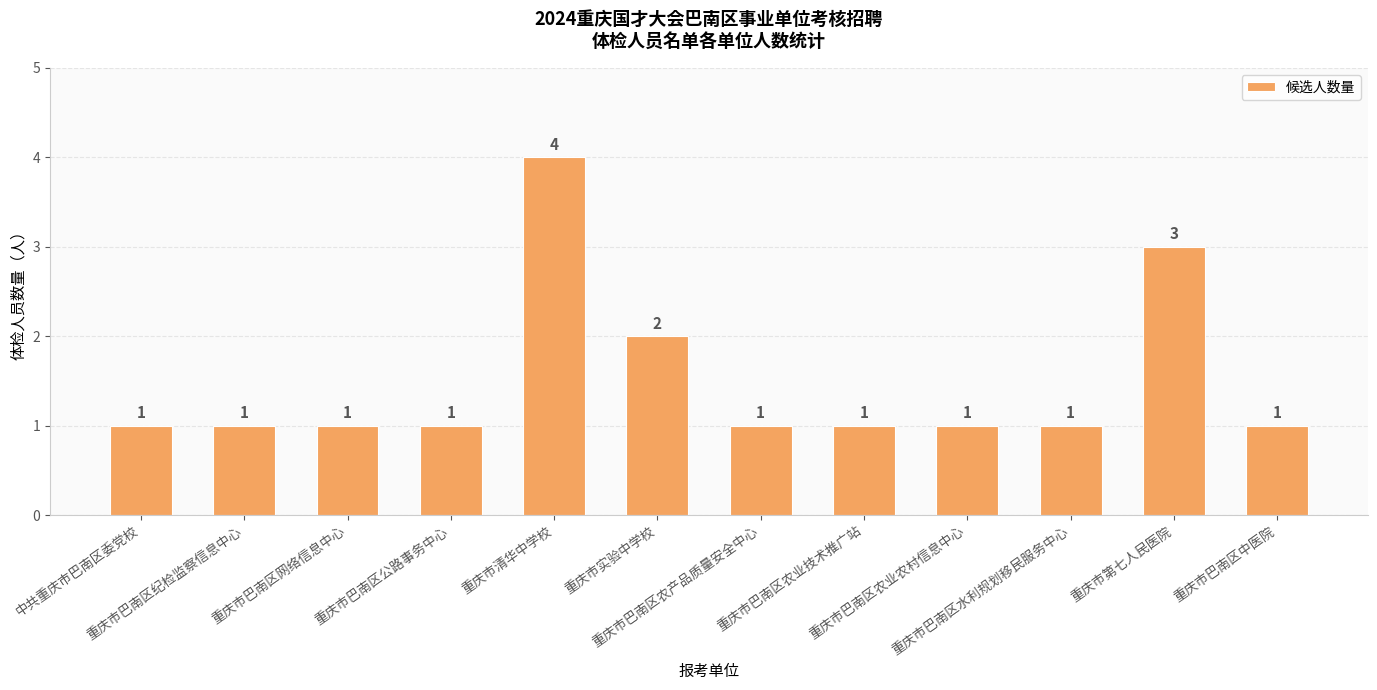

What is the label of the 12th bar from the left?

重庆市巴南区中医院